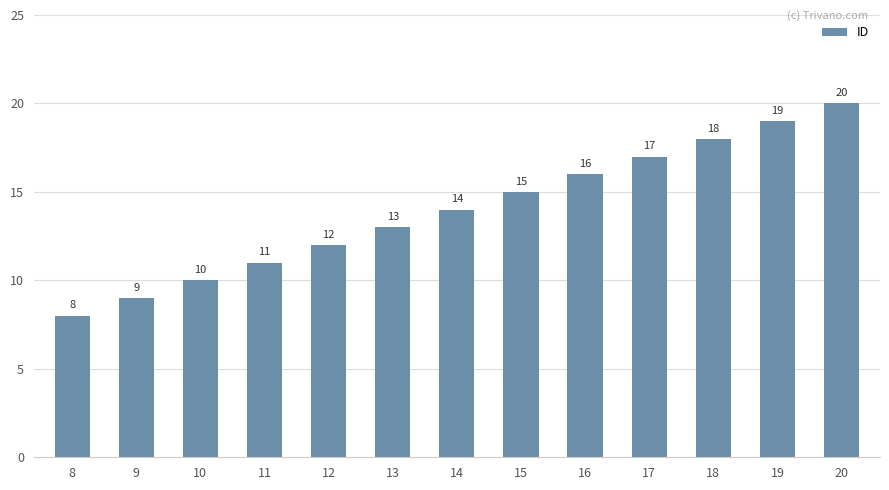

True or false: the data shows 9 at 9.

True